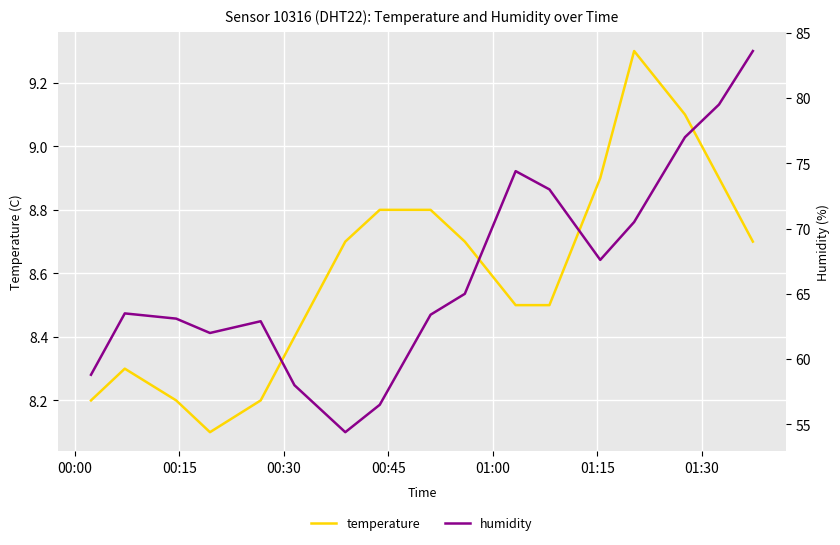

How many data points in humidity are less than 63?

6